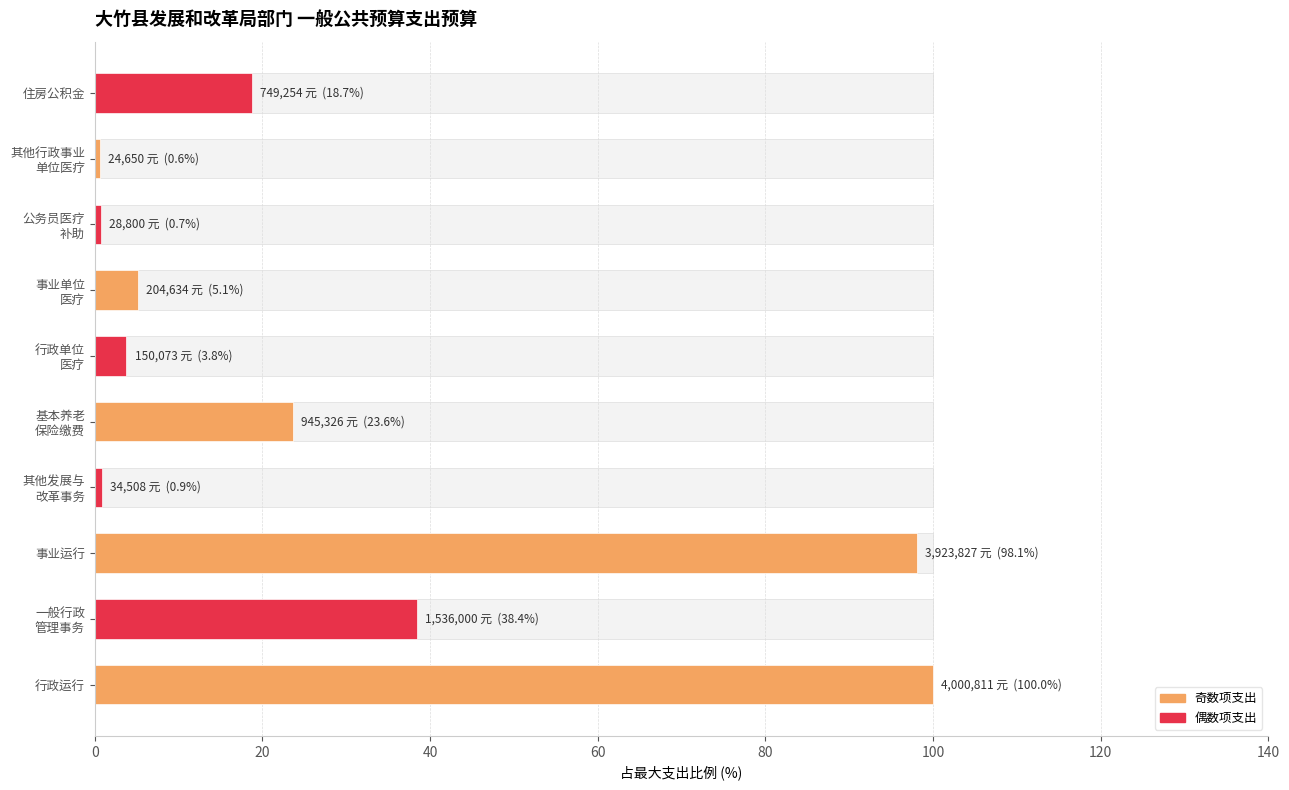

What position from the left is 一般行政 管理事务?

2